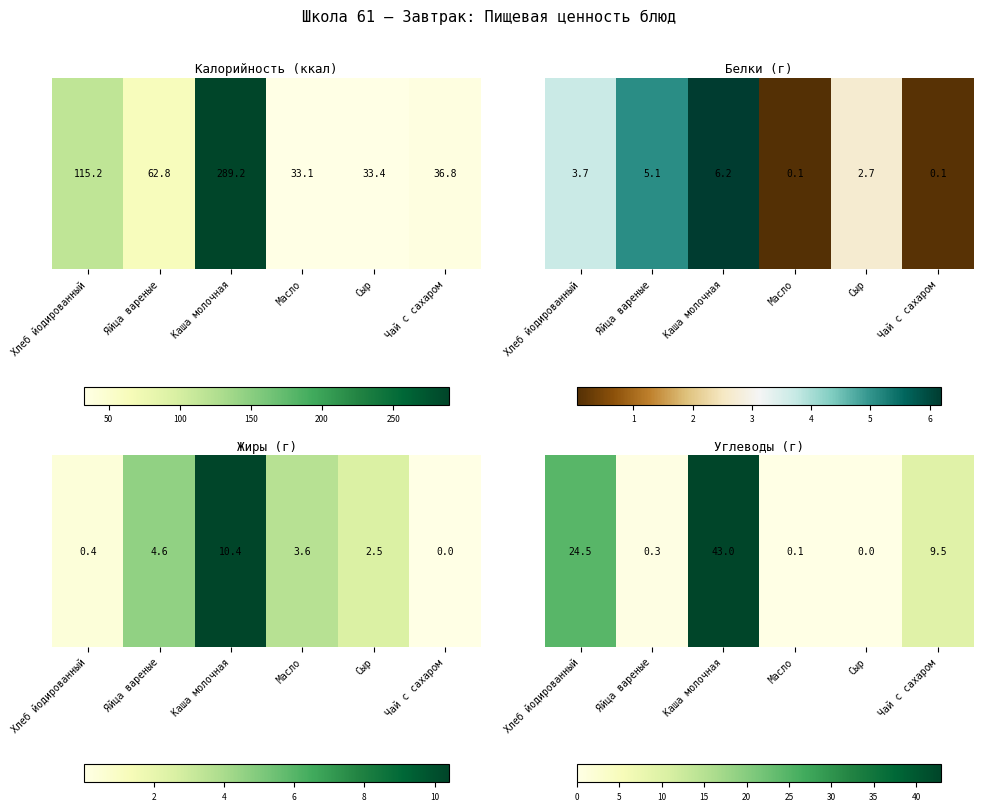

Which category has the lowest value across all series?

Сыр